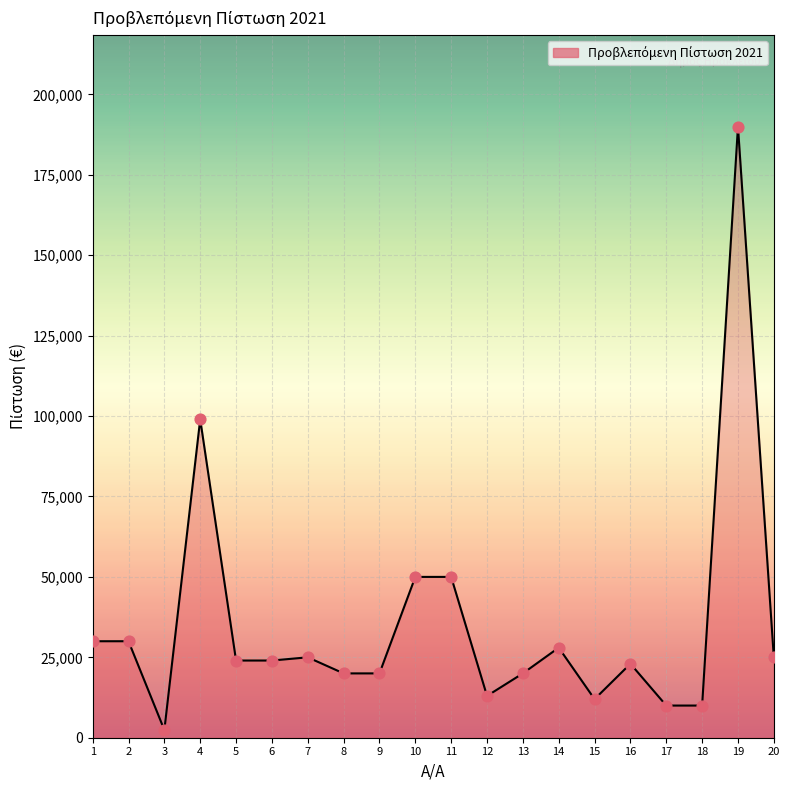

Which has a higher value, 5 or 15?

5